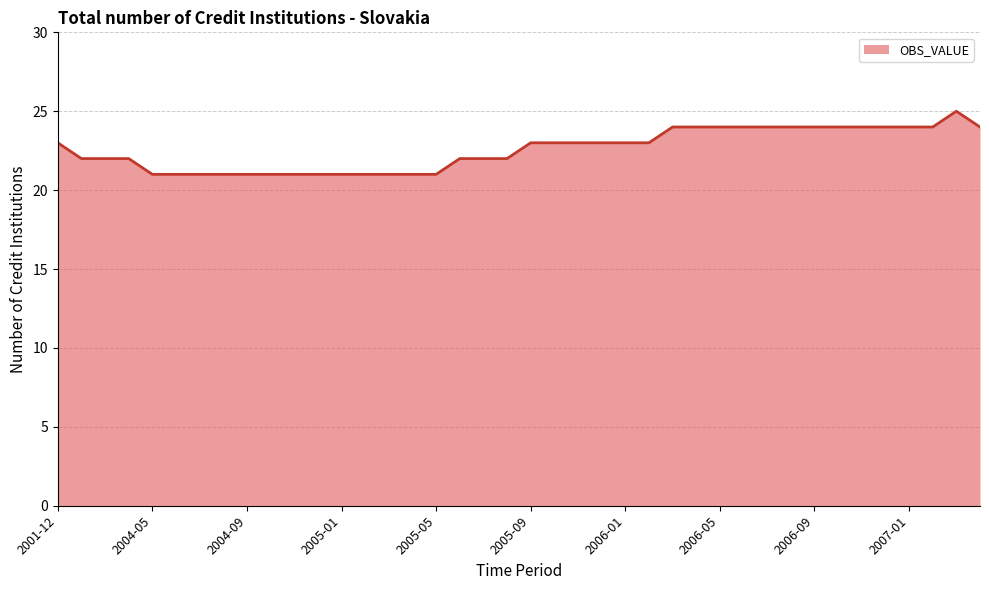

What is the difference between the maximum and minimum values?

4